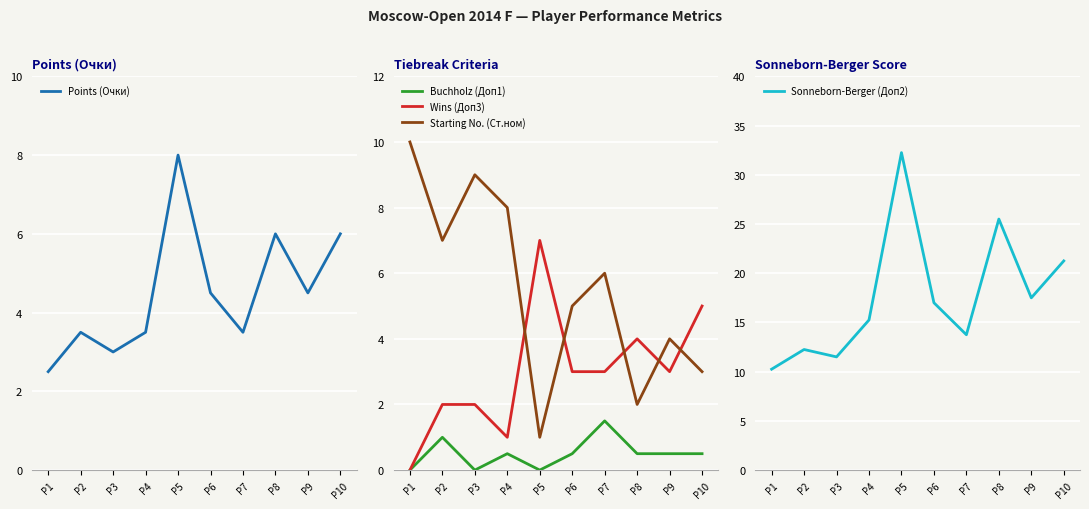

The value of Points (Очки) at P4 is 1.6. True or false?

False